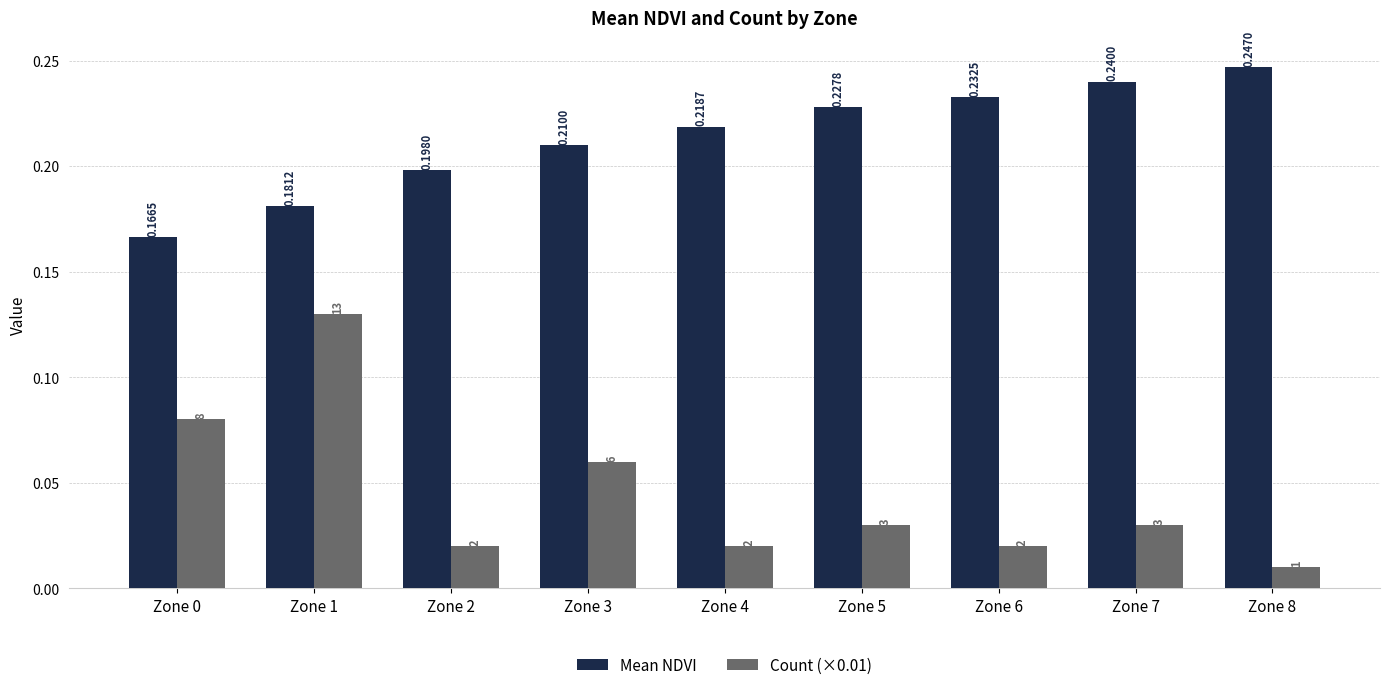

Is the value of Count (×0.01) at Zone 2 greater than the value of Mean NDVI at Zone 6?

No